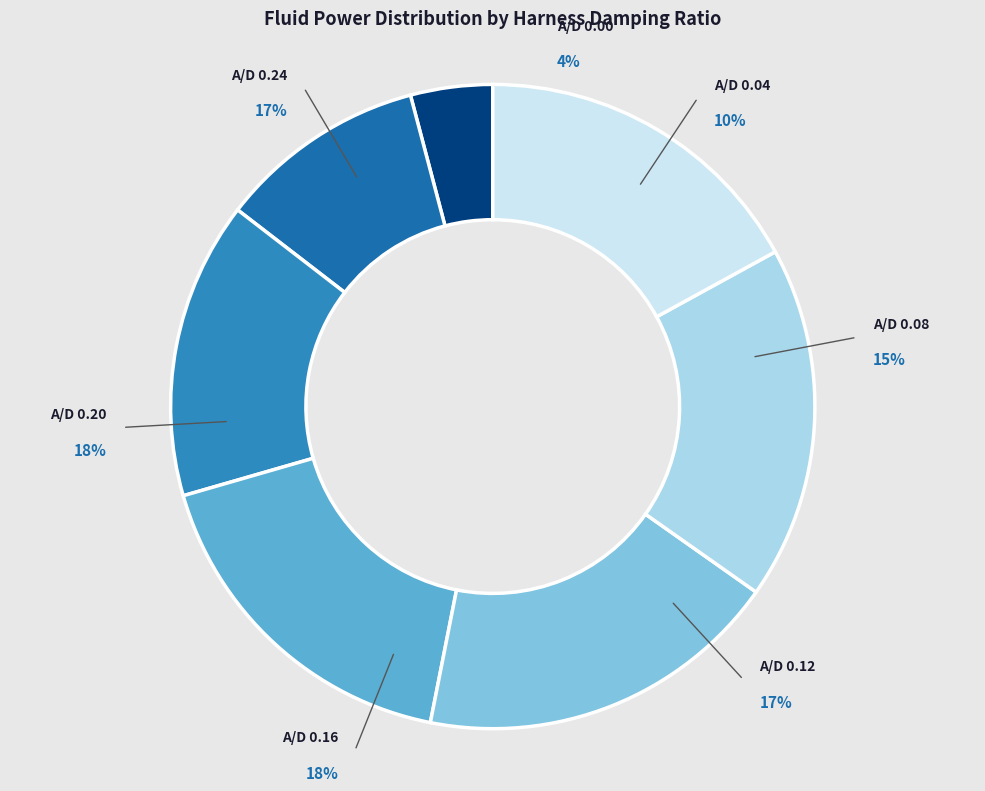

The A/D 0.04 slice represents 10% of the pie. True or false?

True